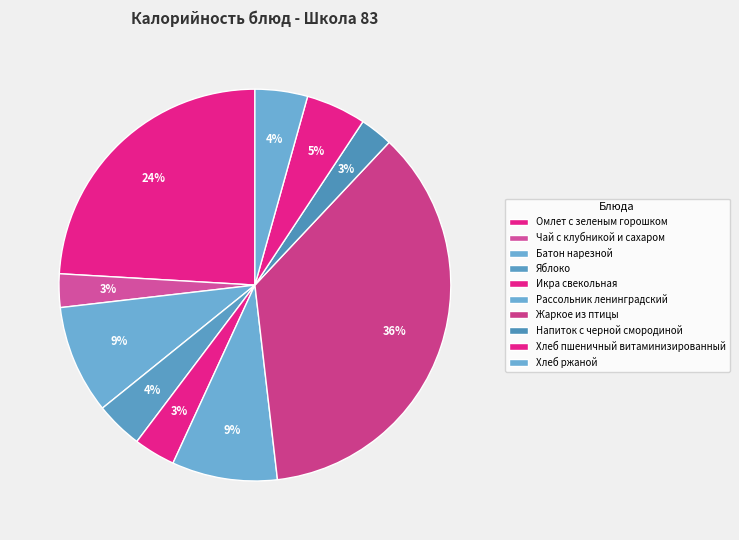

To the nearest percent, what is the combined percentage of Батон нарезной and Рассольник ленинградский?

18%